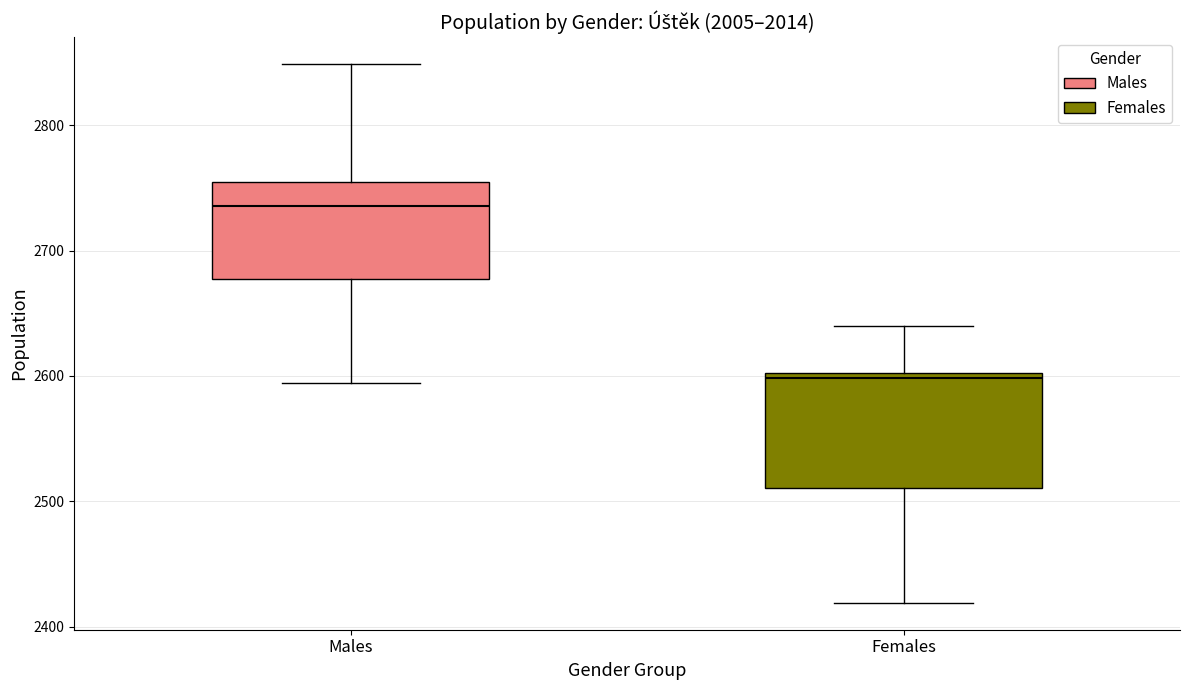

Comparing the boxes themselves (not the whiskers), which one is the tallest?

Females